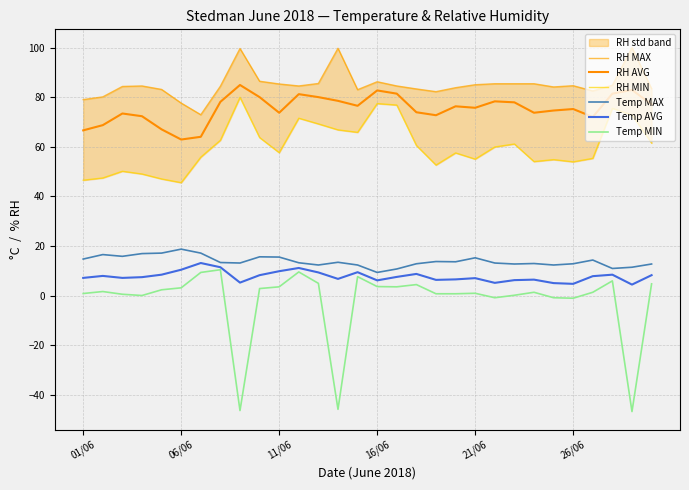

At which label does Temp MIN reach its peak?

7